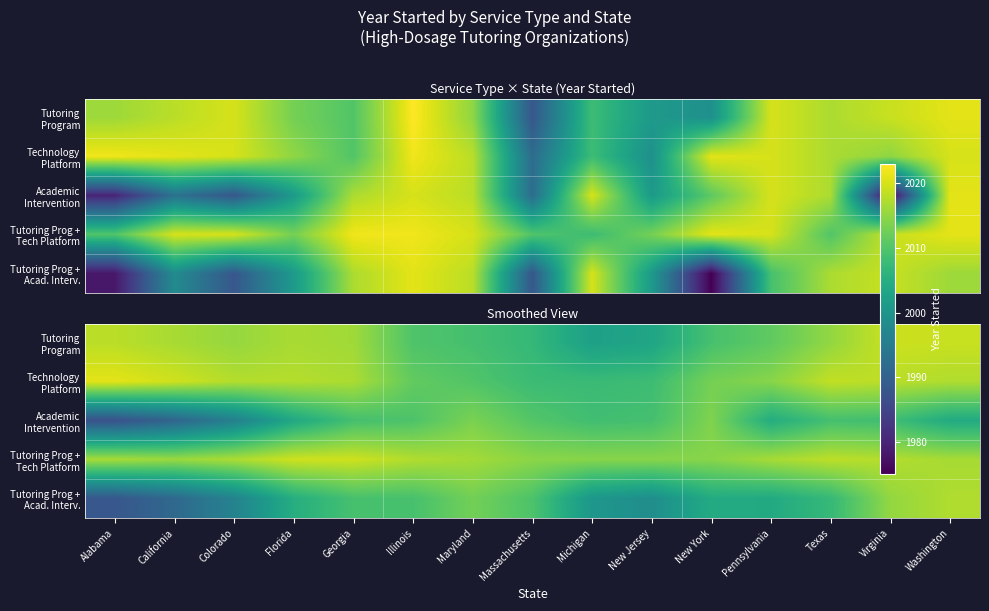

Is it true that Tutoring Program equals 2015.2 at Texas?

True